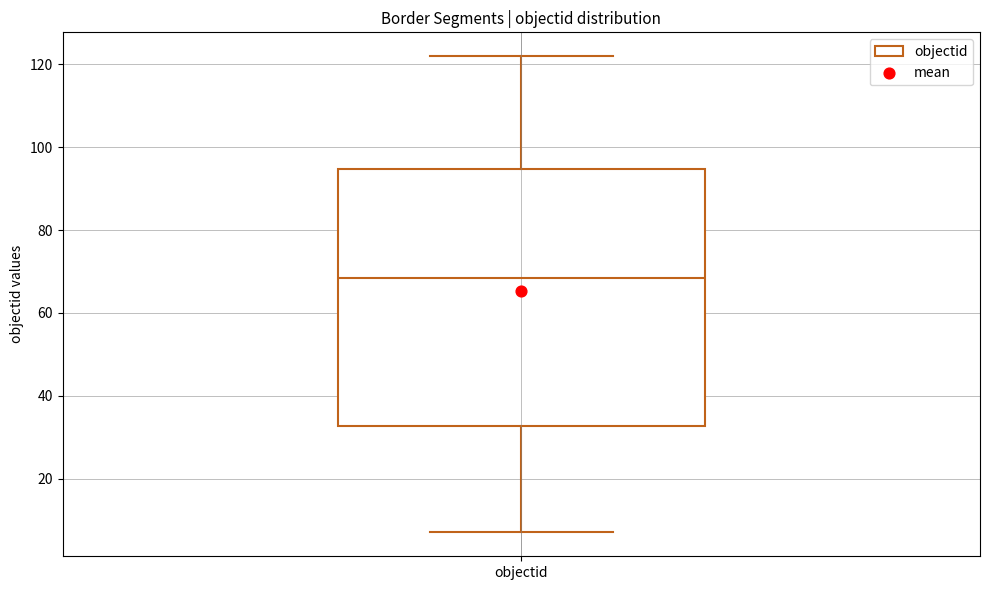

Transcribe this box plot: give where the median line is, the range the box spans, and where the two whiskers end, as read against the y-axis. The values are not printed on the chart, so give them approximately, as read against the axis.

median 68, box 32 to 94, whiskers 8 to 122